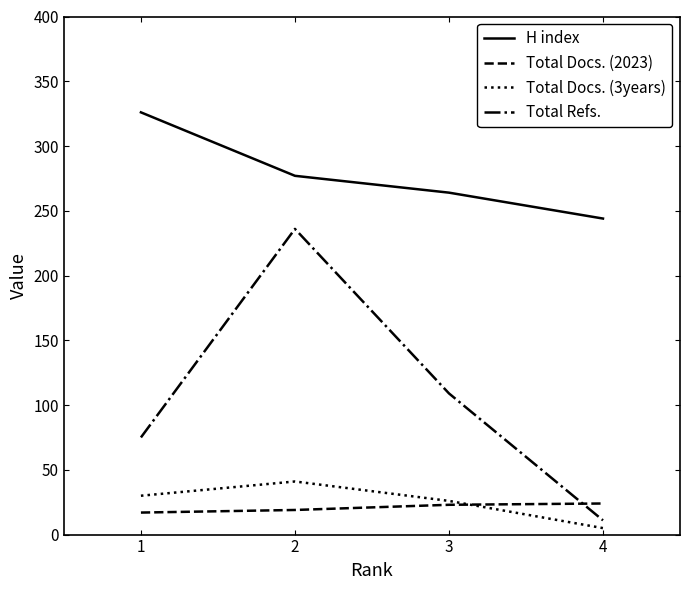

Between 1 and 3, which series saw the biggest shift?

H index